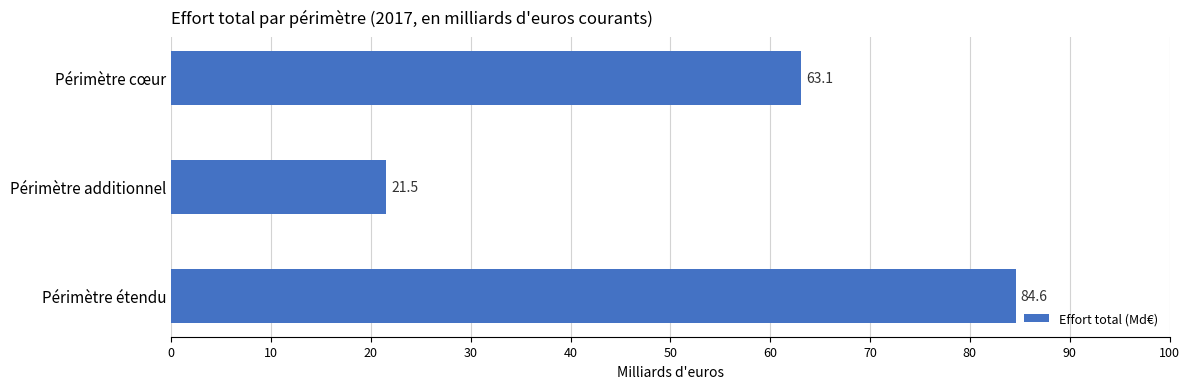

Reading top to bottom, what are all the values shown in this chart?

Périmètre cœur=63.1	Périmètre additionnel=21.5	Périmètre étendu=84.6